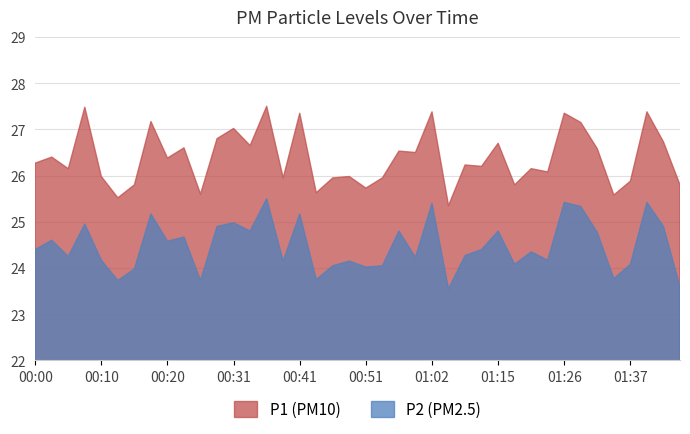

True or false: P1 and P2 cross at least once.

False